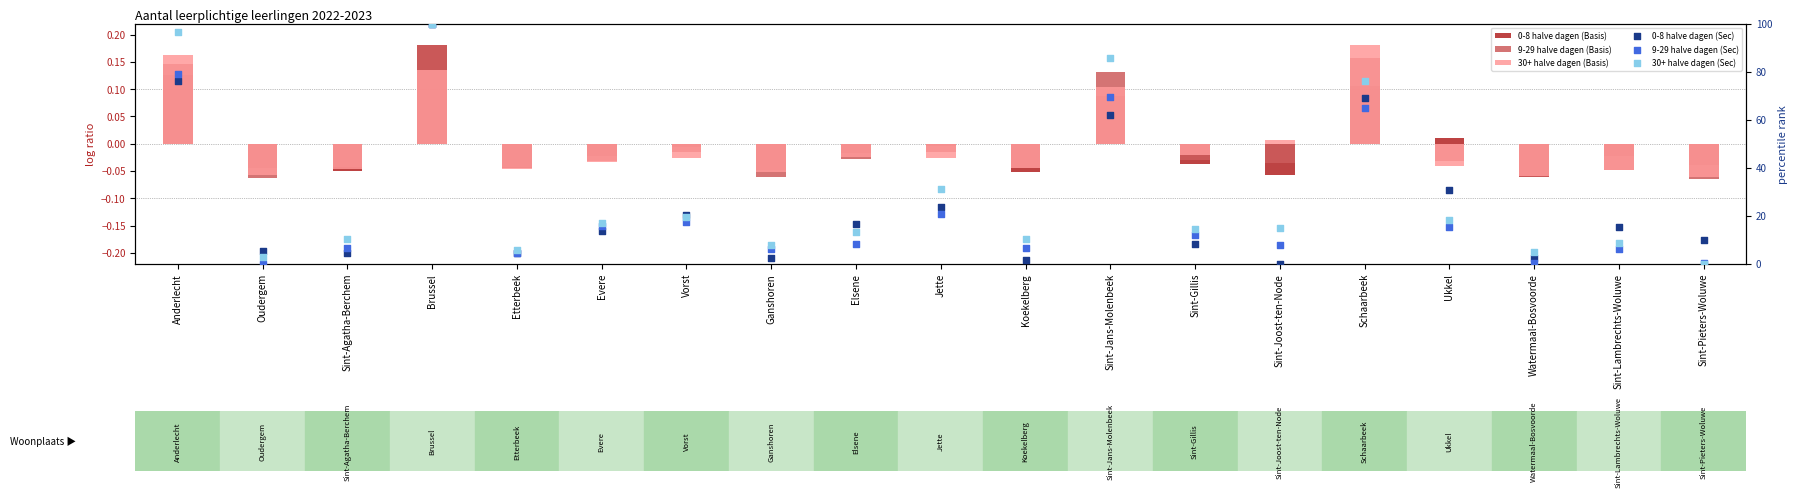

Which series has the largest Y range (max minus min)?

0-8 halve dagen (Sec)